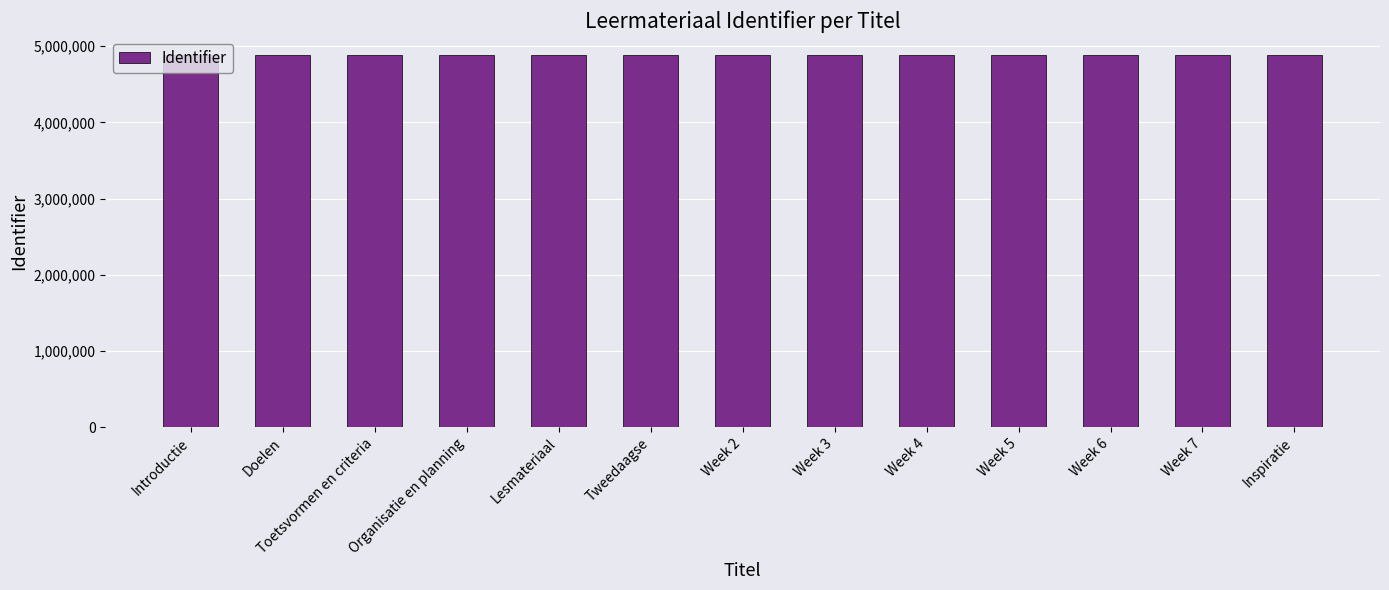

Is it true that the value at Organisatie en planning is 7791754?

False